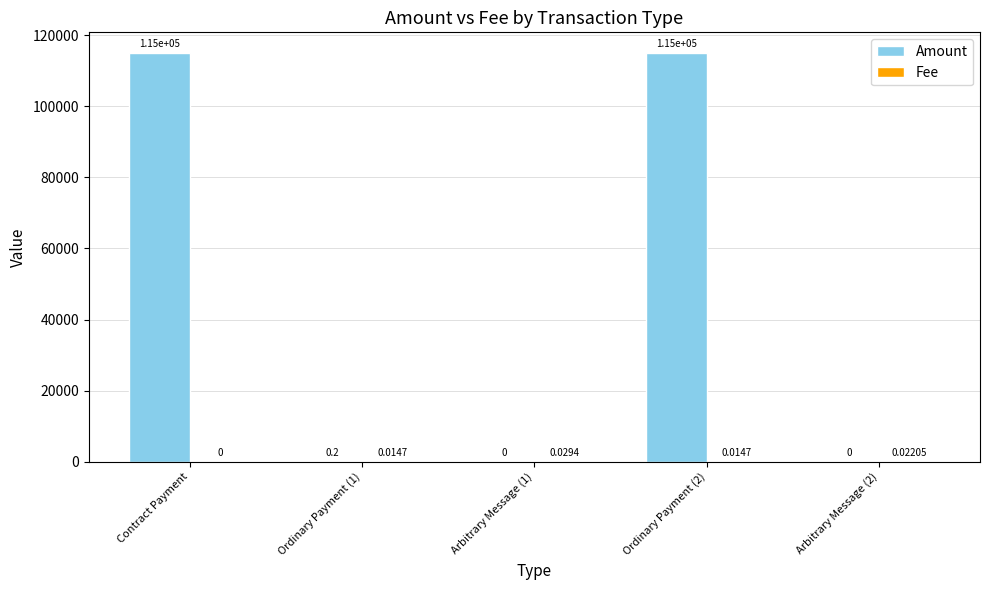

What is the total value across all series at Ordinary Payment (2)?

115000.1